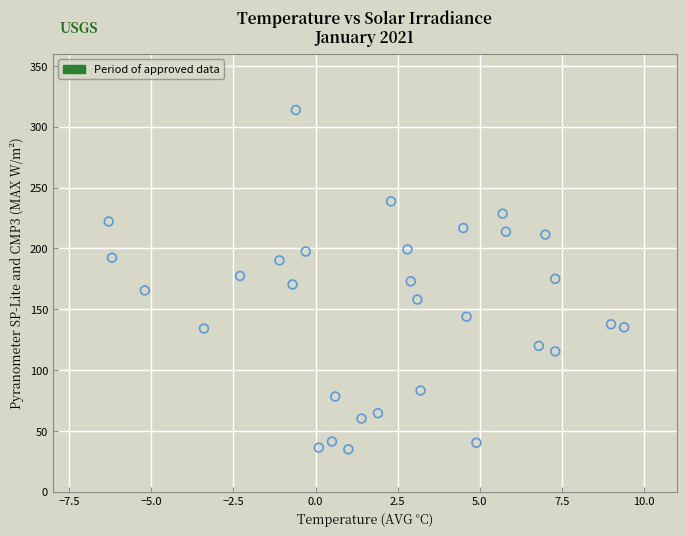

What is the range of Y values (max minus min)?

278.9